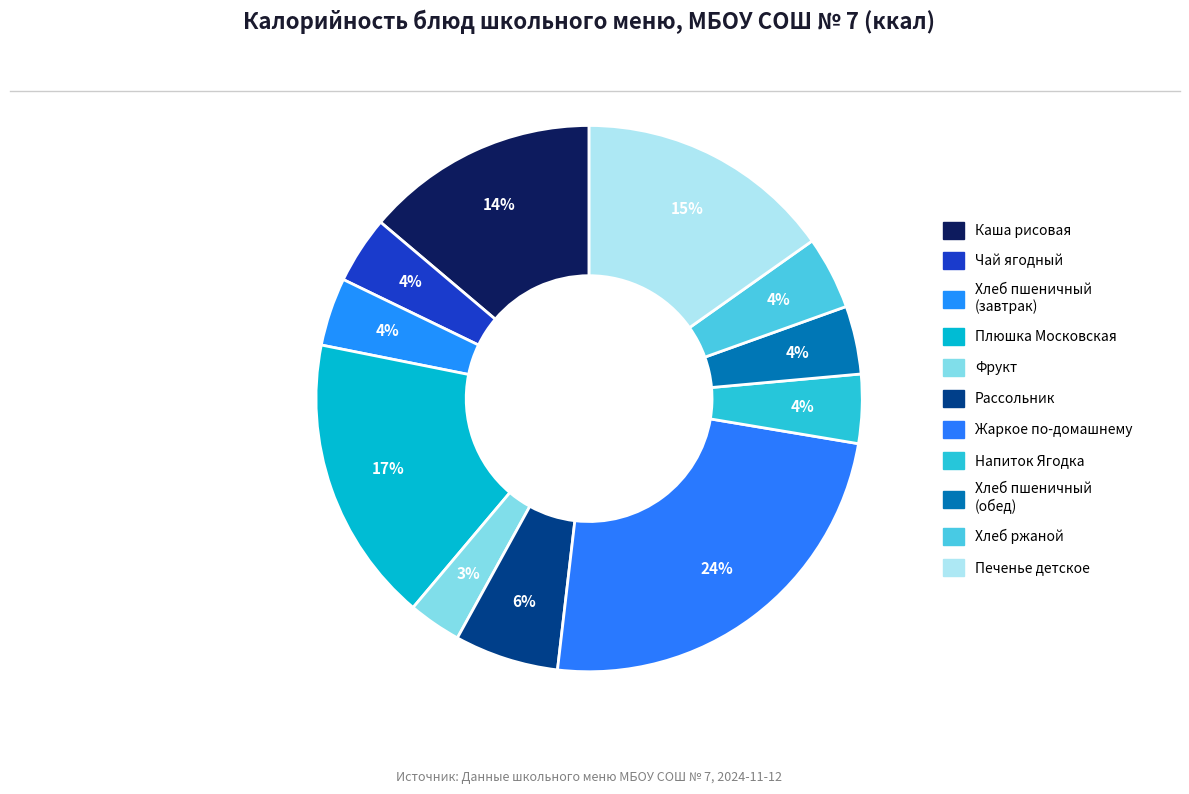

Count the number of slices in the pie.

11